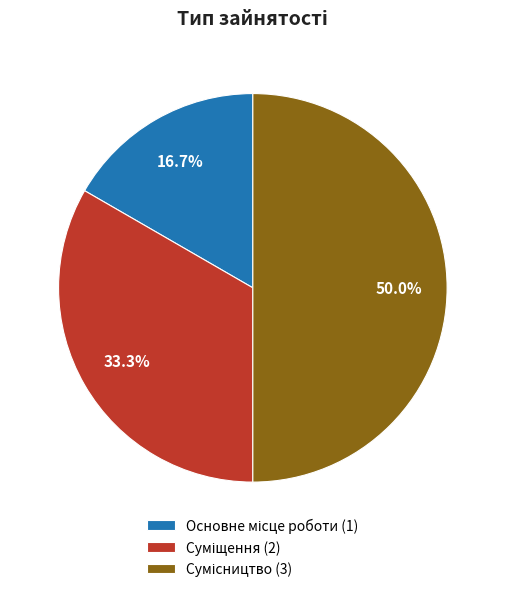

Count the number of slices in the pie.

3